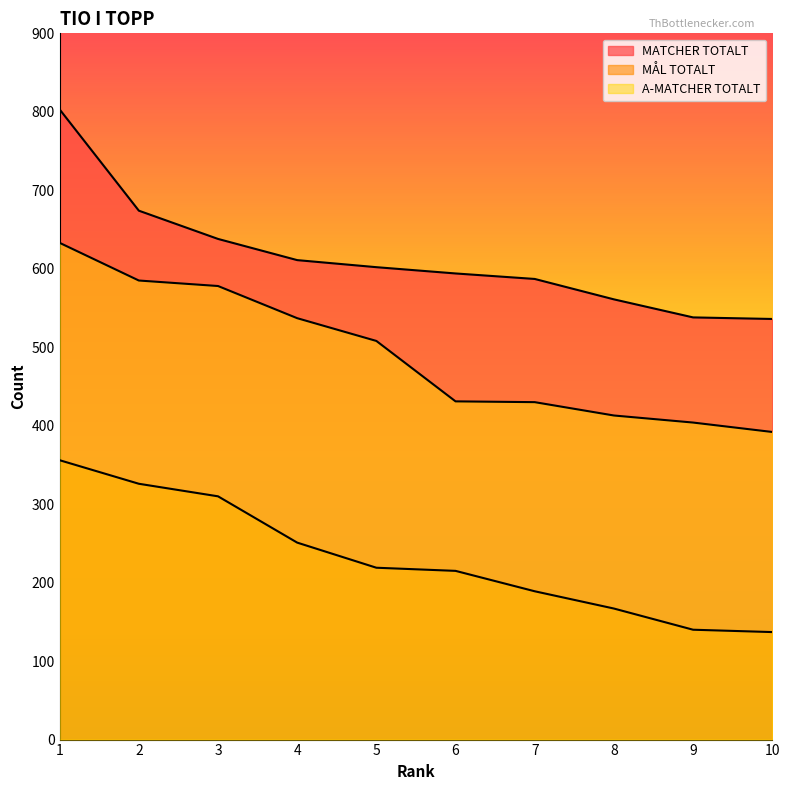

True or false: MATCHER TOTALT has a value of 674 at 2.

True